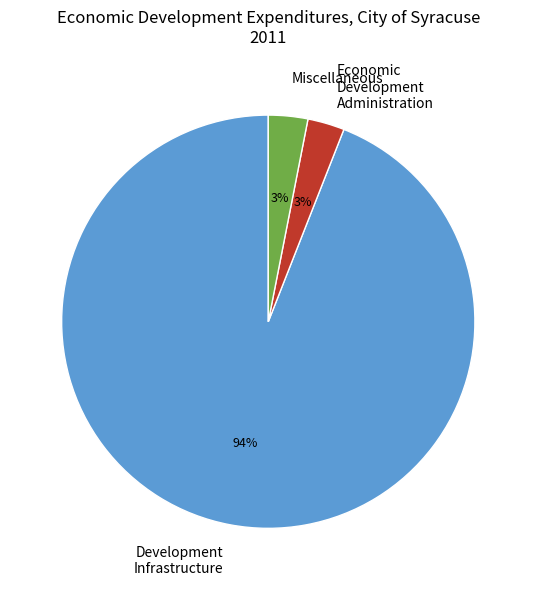

Which slice is the largest?

Development Infrastructure